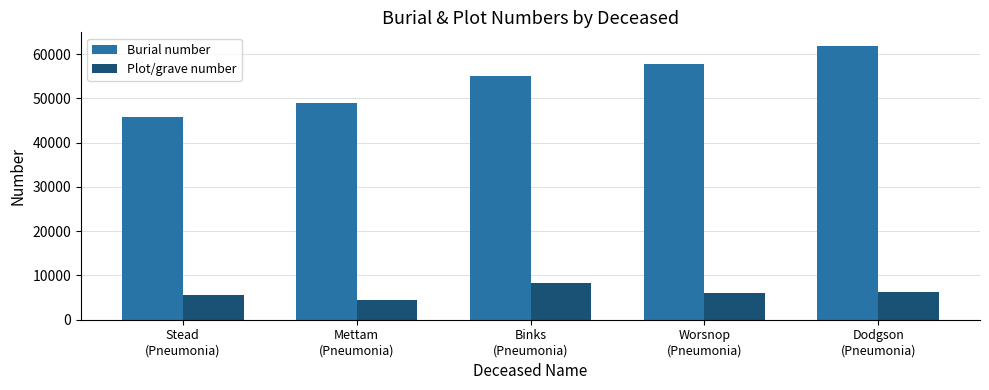

How many groups of bars are there?

5